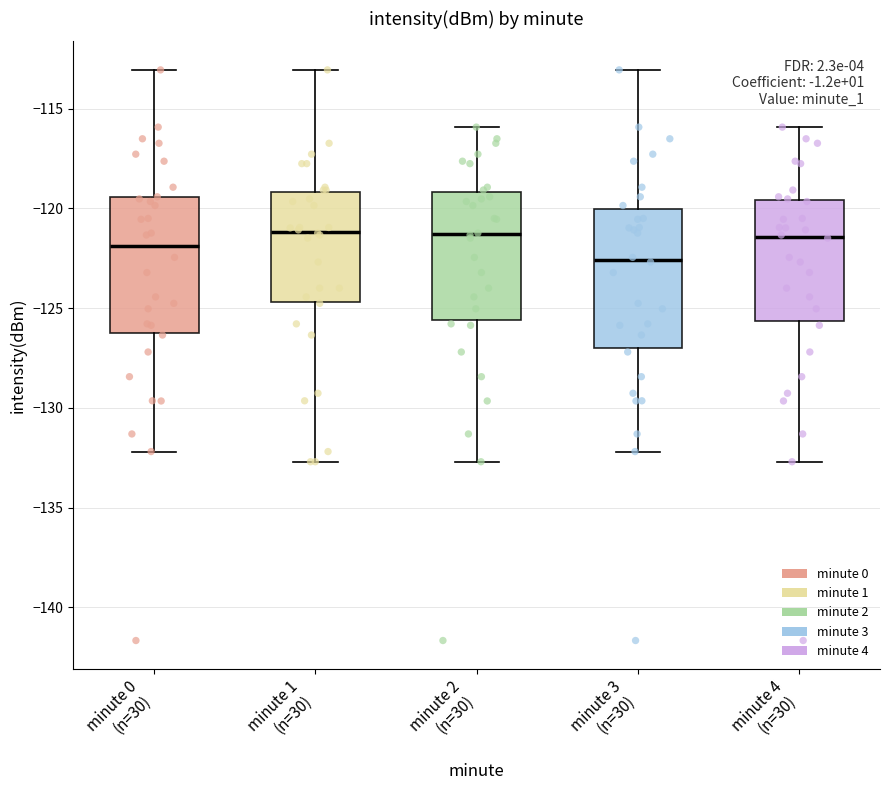

Reading left to right, read every box against the y-axis: the position of its median line, the range the box covers, and the ends of its whiskers. The values are not printed on the chart, so give them approximately, as read against the axis.

minute 0 (n=30): median -122.0, box -126.0 to -119.5, whiskers -132.0 to -113.0
minute 1 (n=30): median -121.0, box -124.5 to -119.0, whiskers -132.5 to -113.0
minute 2 (n=30): median -121.5, box -125.5 to -119.0, whiskers -132.5 to -116.0
minute 3 (n=30): median -122.5, box -127.0 to -120.0, whiskers -132.0 to -113.0
minute 4 (n=30): median -121.5, box -125.5 to -119.5, whiskers -132.5 to -116.0